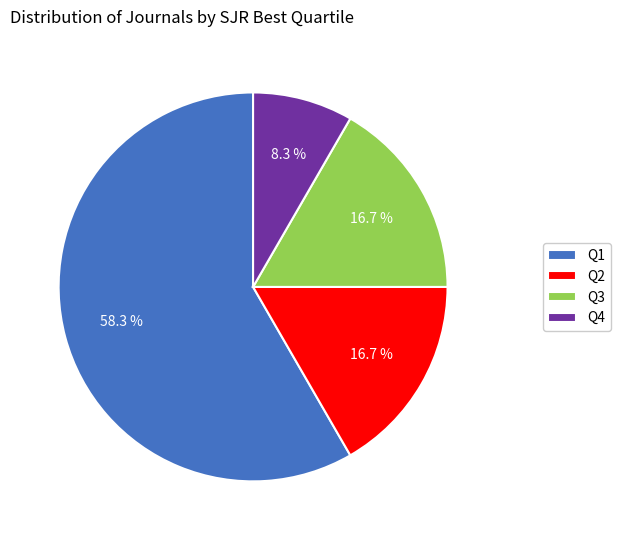

To the nearest percent, what percentage of the pie is Q1?

58%